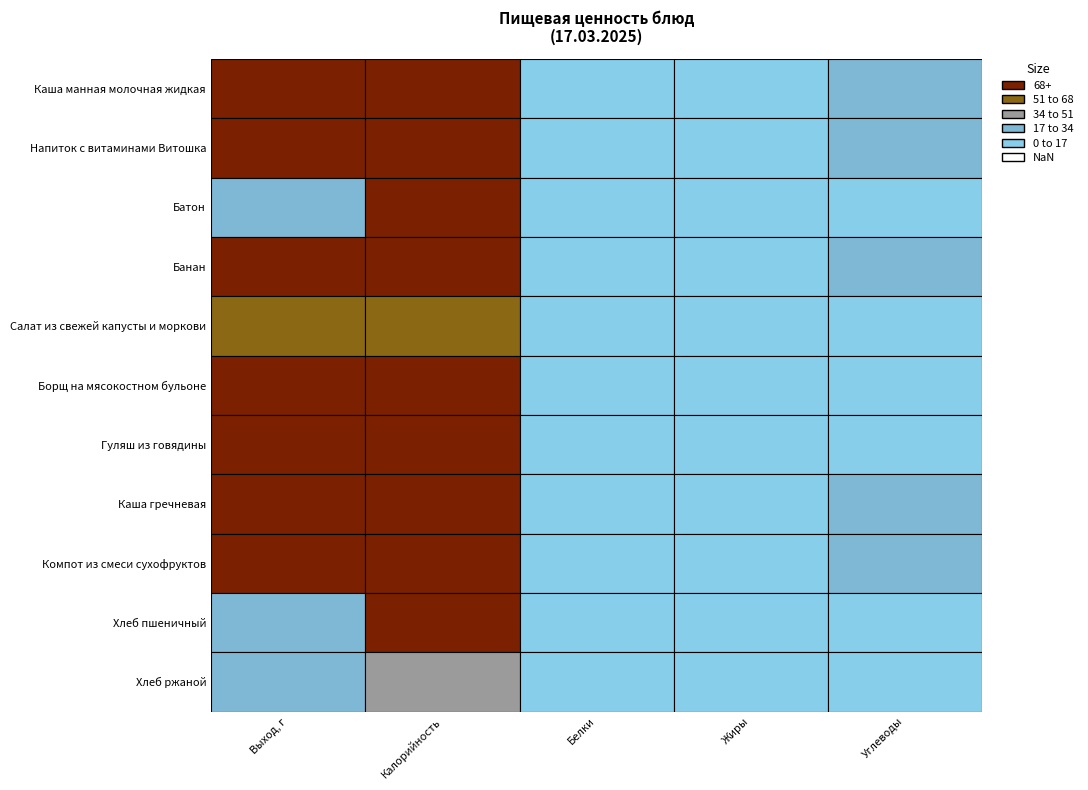

What is the lowest value of the Банан series?

2.2